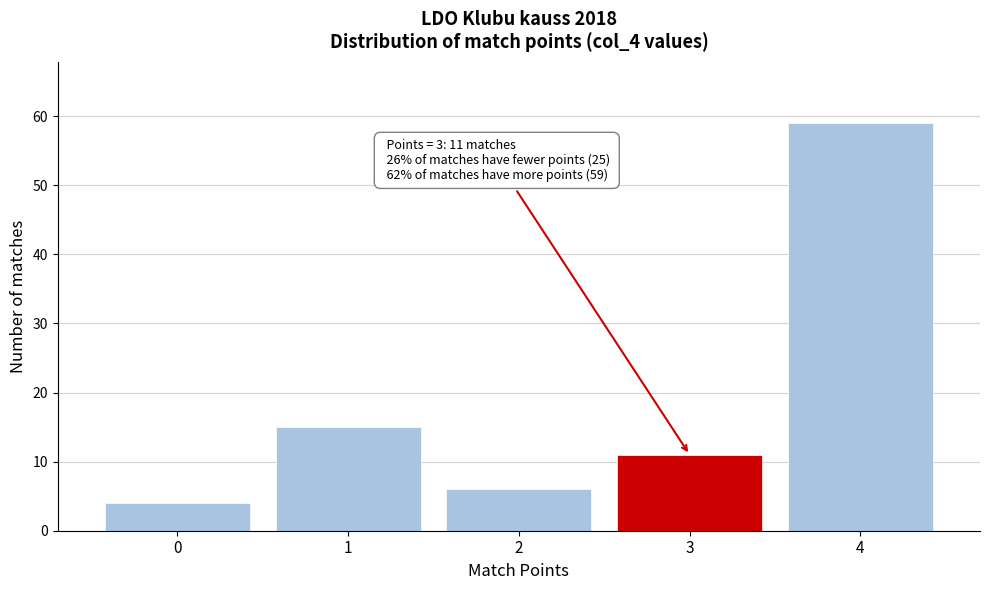

Over which range of the x-axis is the bar tallest?

3.5 to 4.5